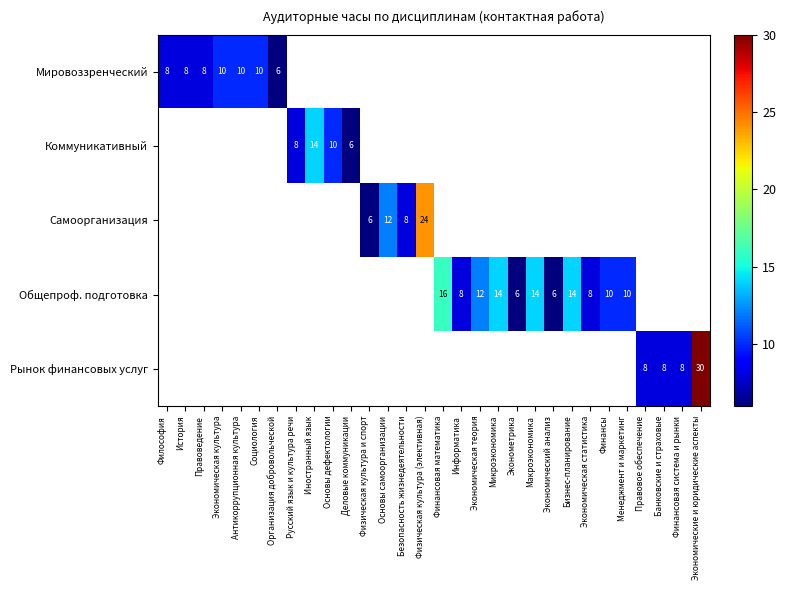

The value of Коммуникативный at Деловые коммуникации is 1. True or false?

False